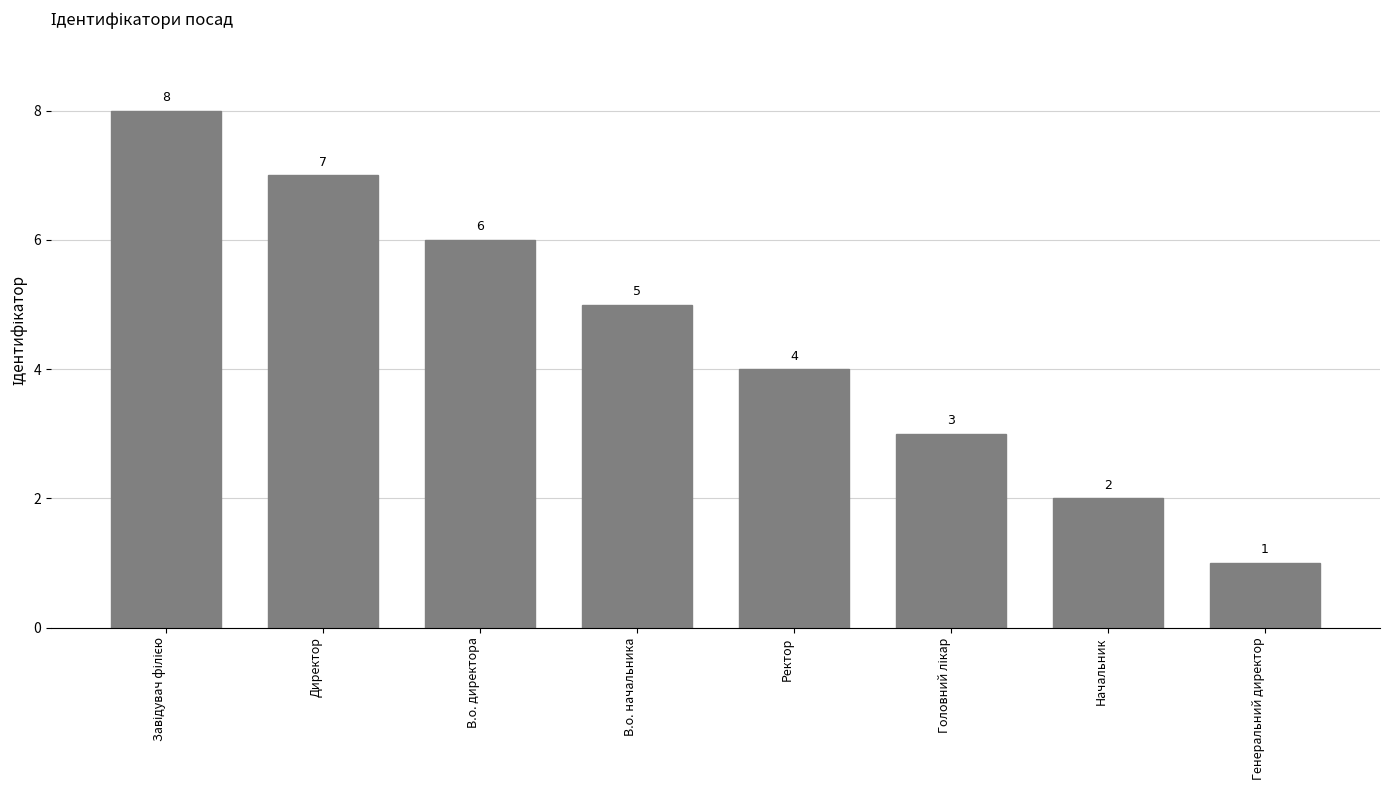

At which label is the value closest to 4?

Ректор